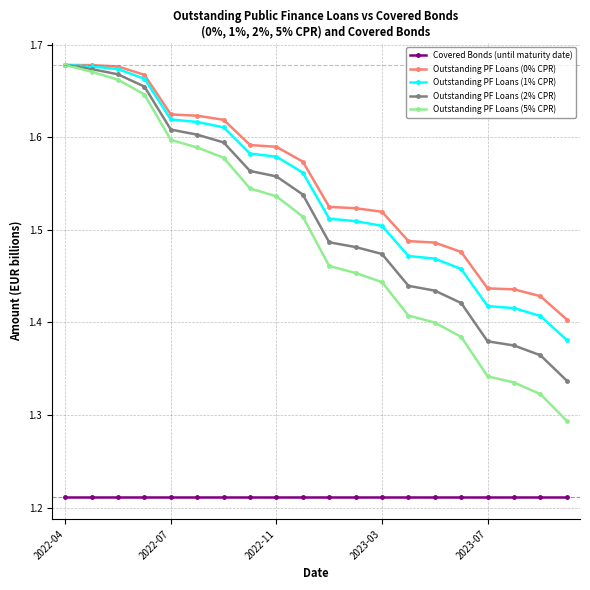

True or false: Covered Bonds (until maturity date) and Outstanding PF Loans (0% CPR) intersect in this chart.

False